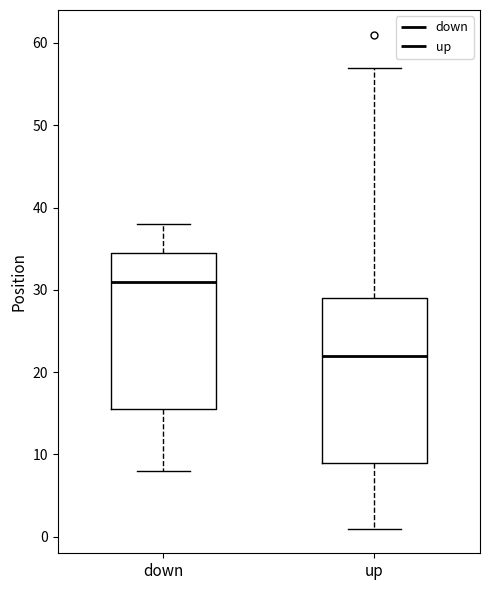

Reading left to right, read every box against the y-axis: the position of its median line, the range the box covers, and the ends of its whiskers. The values are not printed on the chart, so give them approximately, as read against the axis.

down: median 31, box 16 to 35, whiskers 8 to 38
up: median 22, box 9 to 29, whiskers 1 to 57